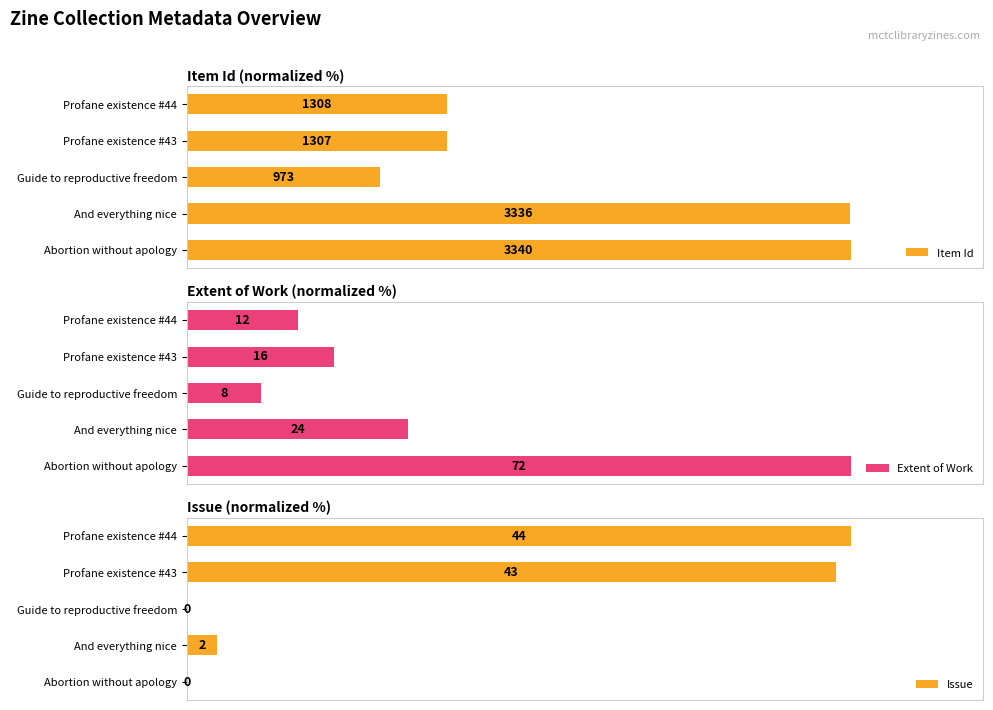

List the series in order of their overall mean, highest first.

Item Id, Issue, Extent of Work